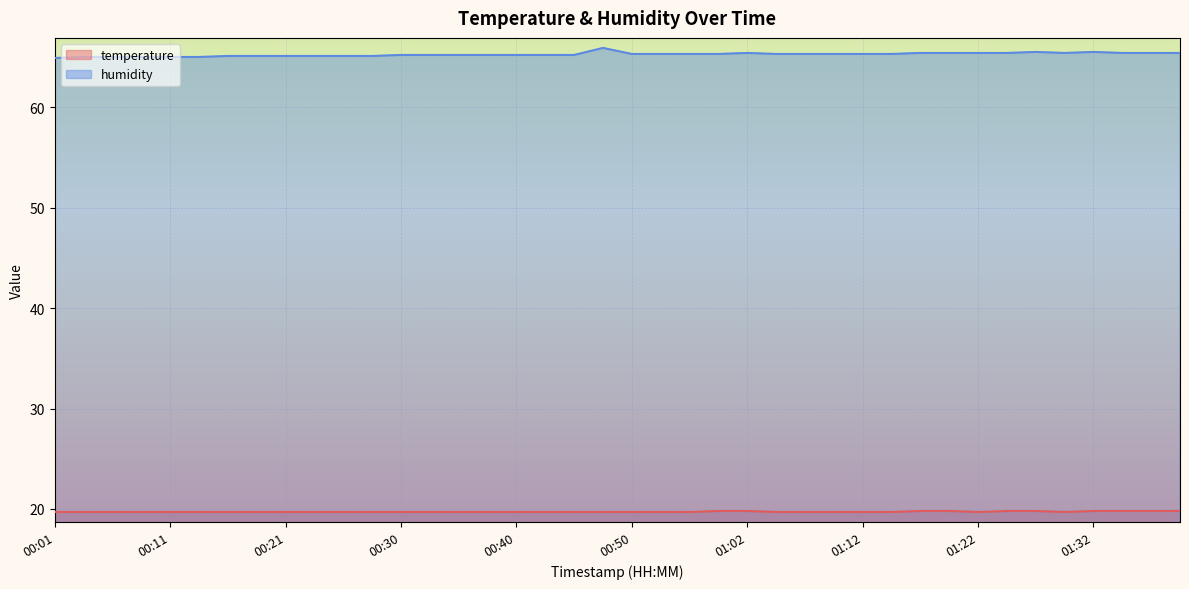

Reading right to left, what are all the values shown in this chart?

temperature: 19.8	19.8	19.8	19.8	19.7	19.8	19.8	19.7	19.8	19.8	19.7	19.7	19.7	19.7	19.7	19.8	19.8	19.7	19.7	19.7	19.7	19.7	19.7	19.7	19.7	19.7	19.7	19.7	19.7	19.7	19.7	19.7	19.7	19.7	19.7	19.7	19.7	19.7	19.7	19.7
humidity: 65.4	65.4	65.4	65.5	65.4	65.5	65.4	65.4	65.4	65.4	65.3	65.3	65.3	65.3	65.3	65.4	65.3	65.3	65.3	65.3	65.9	65.2	65.2	65.2	65.2	65.2	65.2	65.2	65.1	65.1	65.1	65.1	65.1	65.1	65.0	65.0	65.0	65.0	65.0	64.9